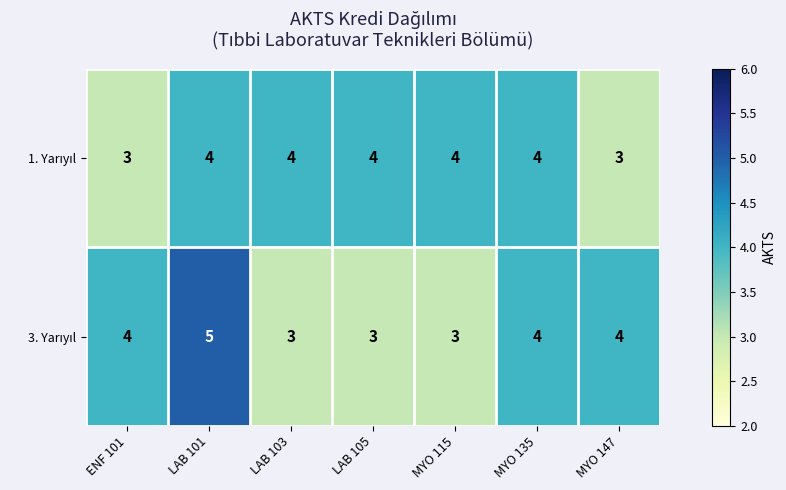

What is the total value across all series at LAB 101?

9